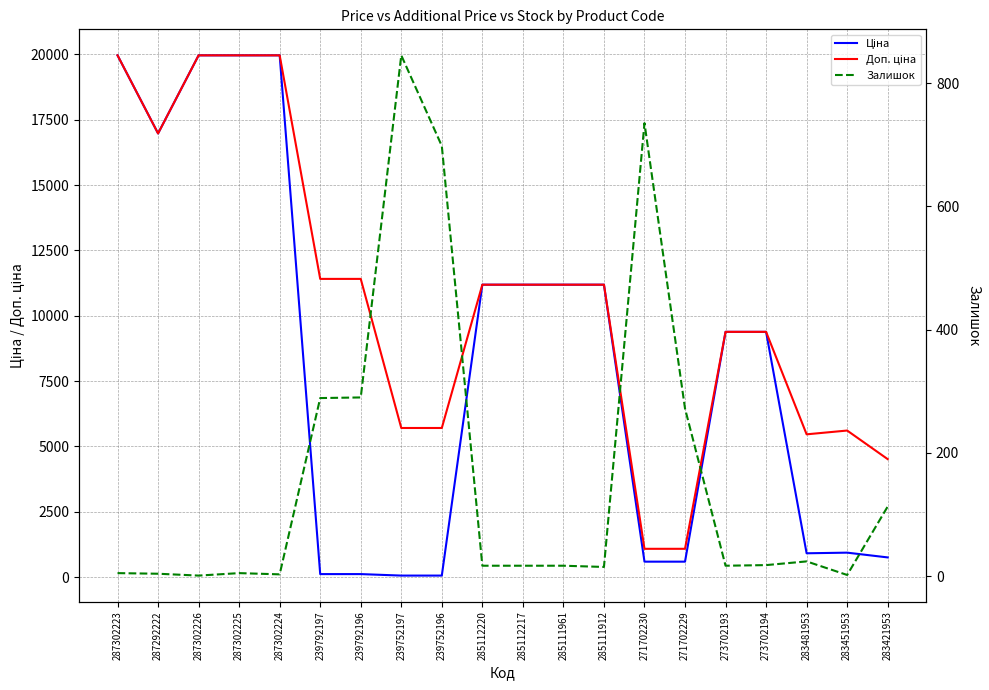

Which series changed the most between 239792197 and 285111961?

Ціна